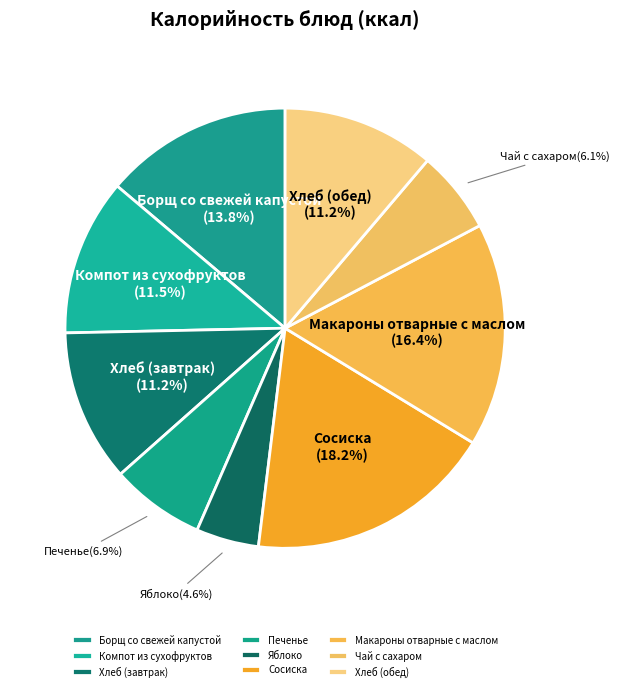

Does Компот из сухофруктов account for over 50% of the chart?

No